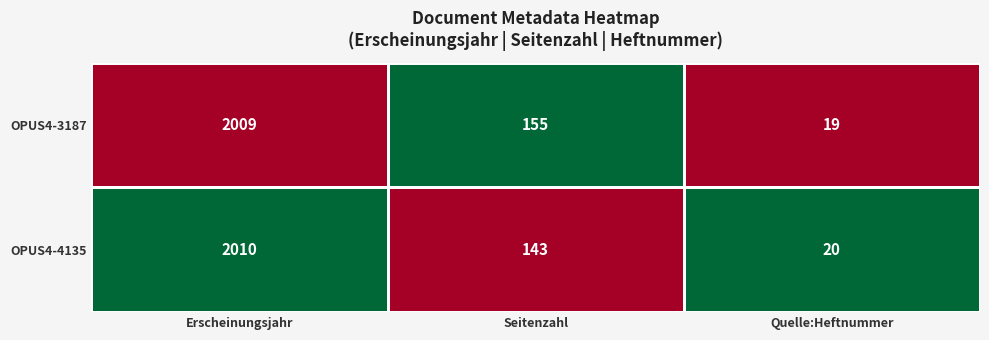

What is the maximum value shown in the chart?

2010